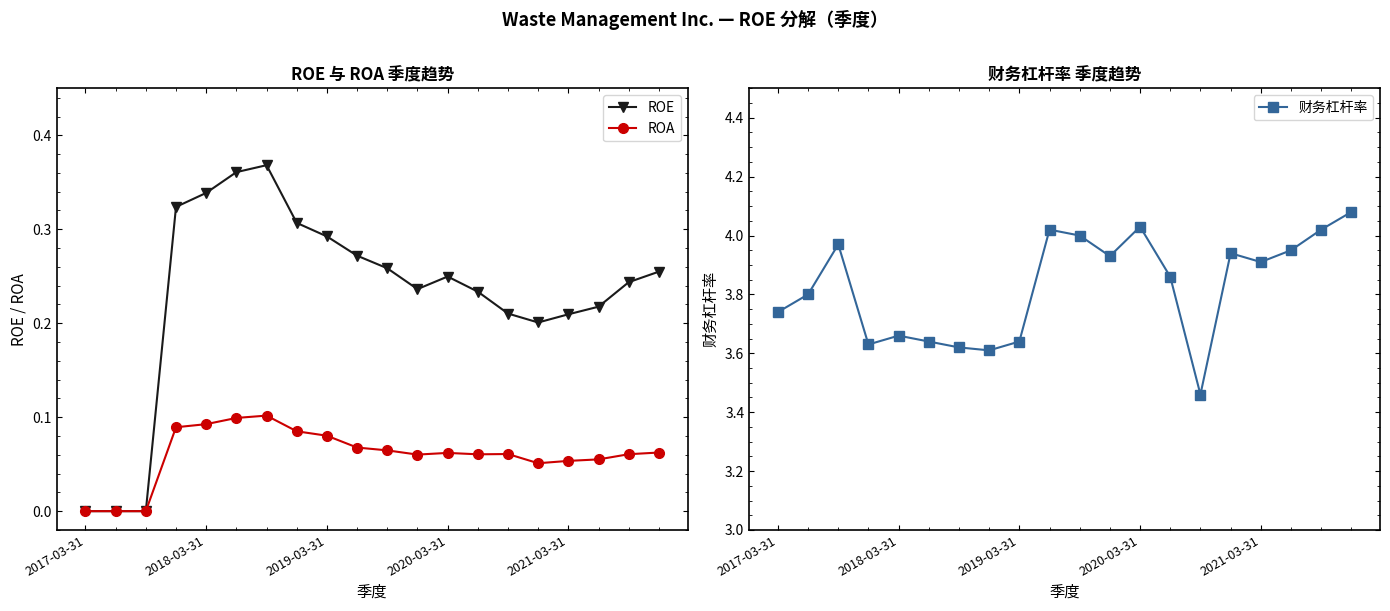

Between 13 and 18, which is larger?

18